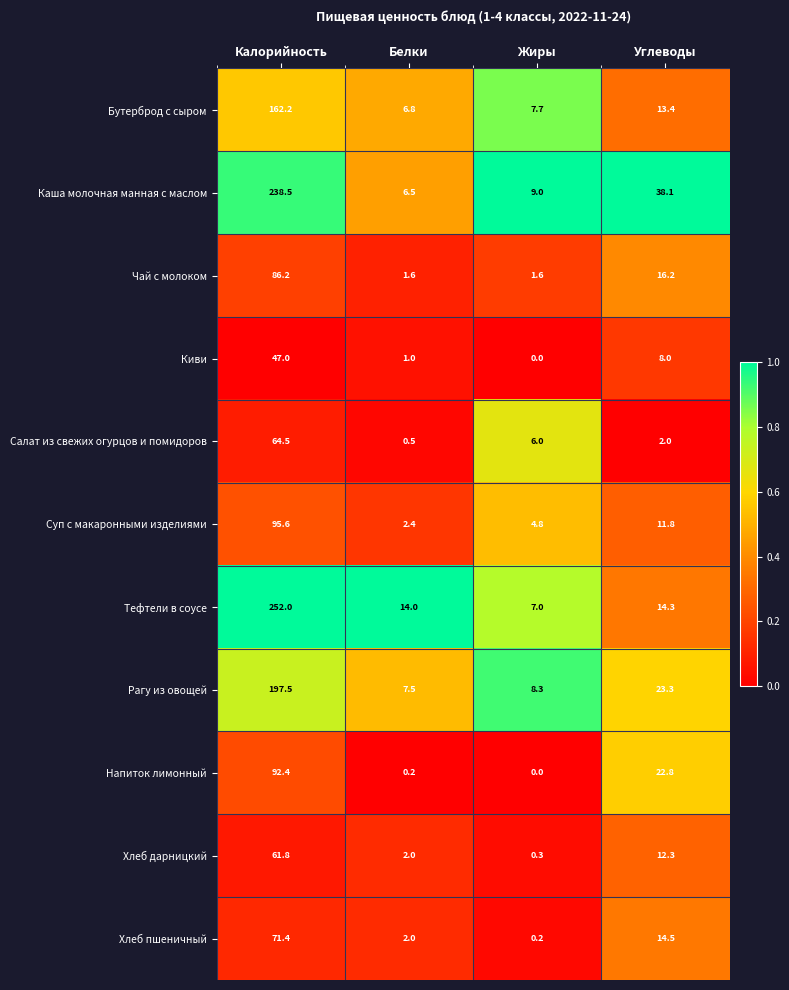

What is the average value of the Бутерброд с сыром series?

47.5